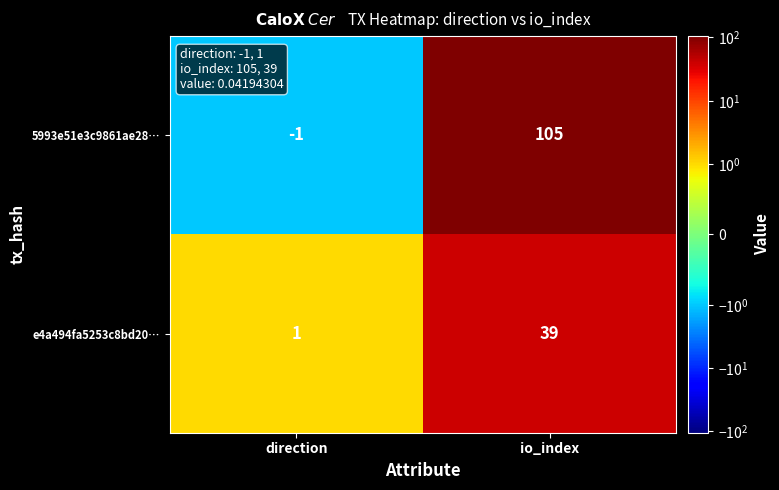

What is the greatest value displayed?

105